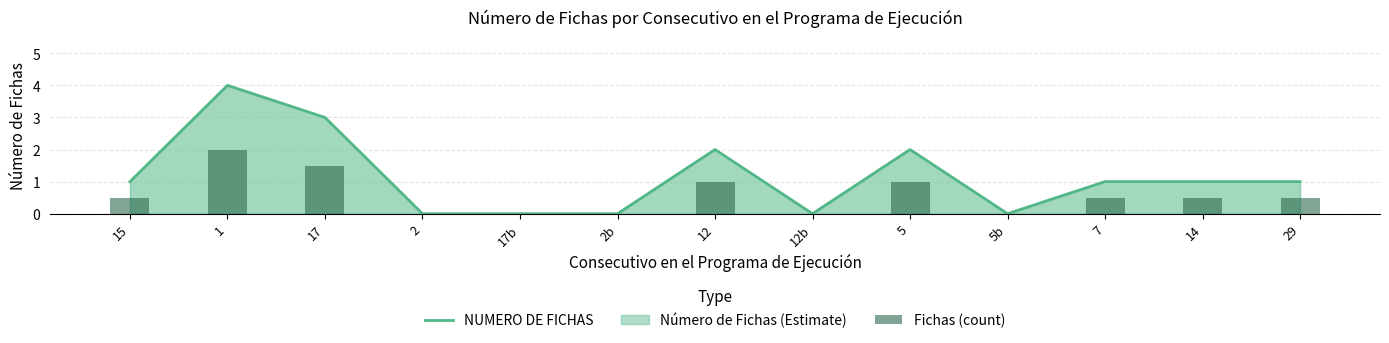

At which label is Fichas (count) closest to 1?

12